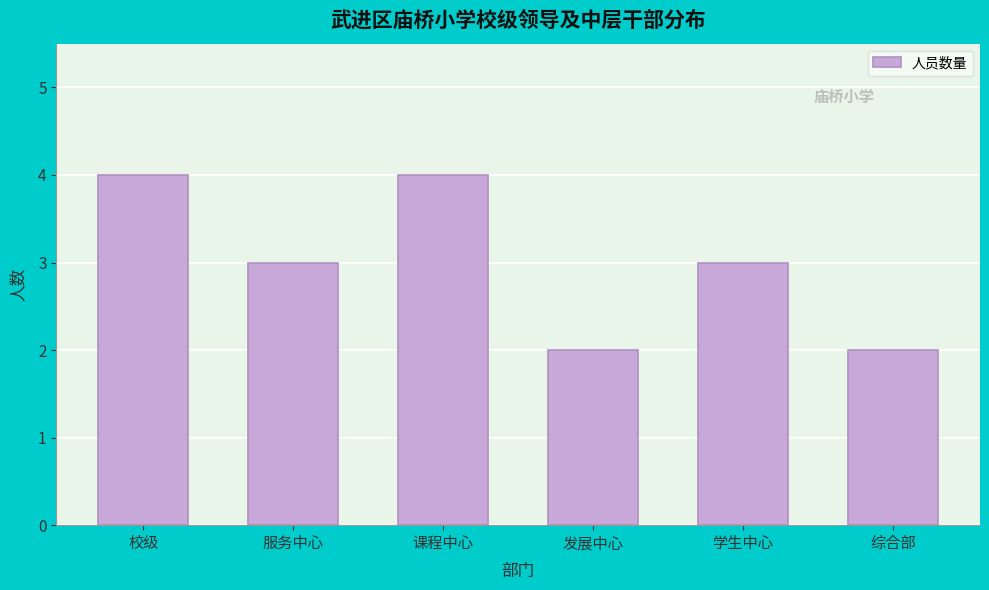

Reading left to right, transcribe all the data shown in this chart.

校级=4	服务中心=3	课程中心=4	发展中心=2	学生中心=3	综合部=2